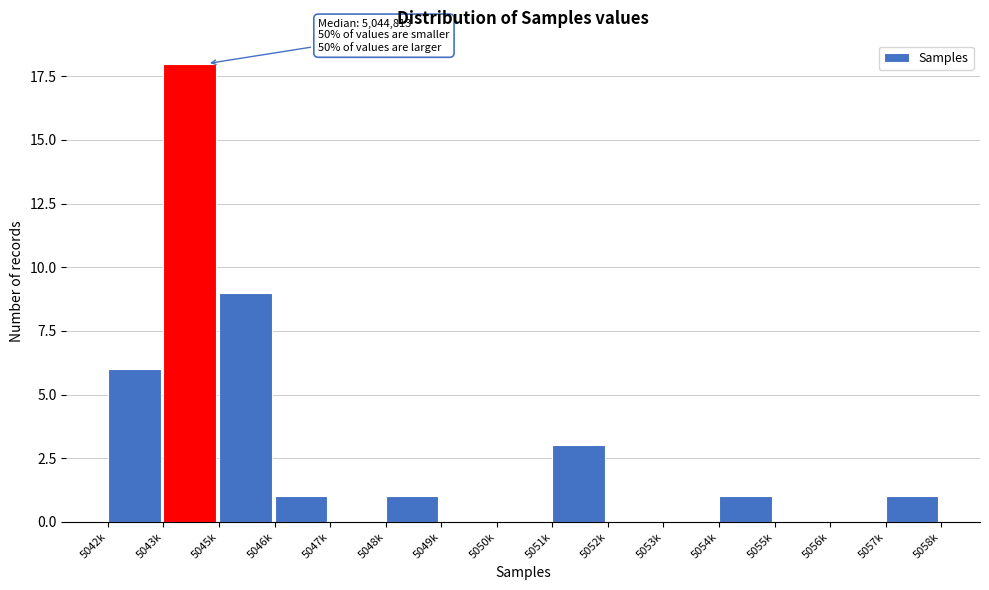

Reading left to right, transcribe all the data shown in this chart.

5042k=6	5043k=18	5045k=9	5046k=1	5047k=0	5048k=1	5049k=0	5050k=0	5051k=3	5052k=0	5053k=0	5054k=1	5055k=0	5056k=0	5057k=1